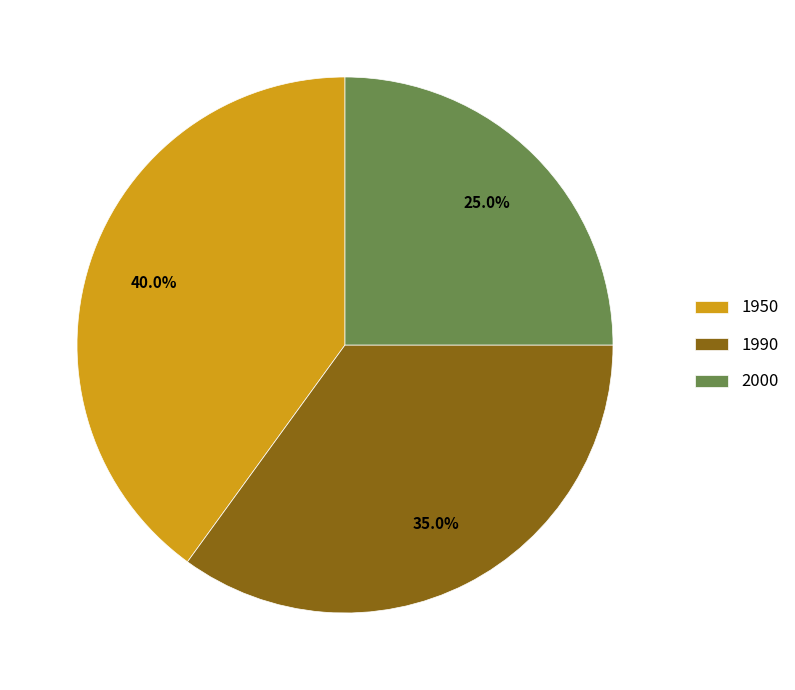

What percentage is the 2000 slice, to the nearest percent?

25%